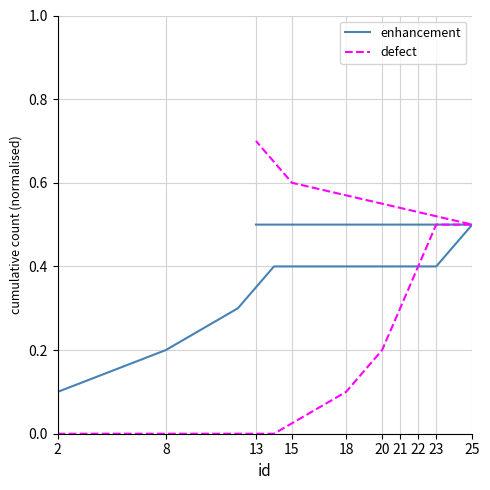

Count the number of categories in the chart.

12